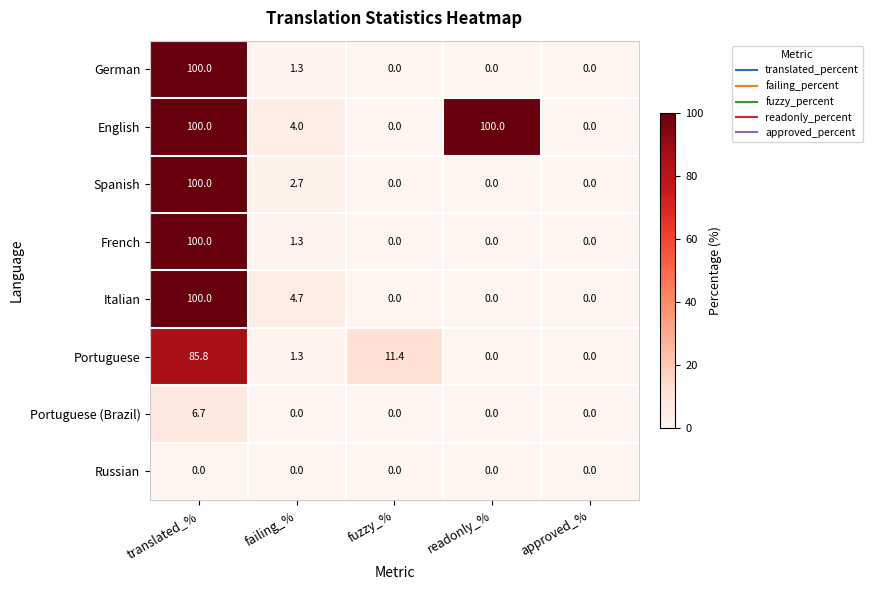

True or false: Portuguese (Brazil) has a value of 0.0 at failing_%.

True